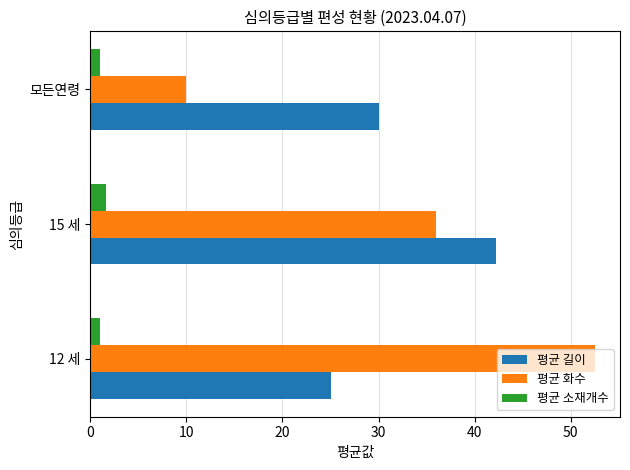

List the series in order of their peak value, highest first.

평균 화수, 평균 길이, 평균 소재개수